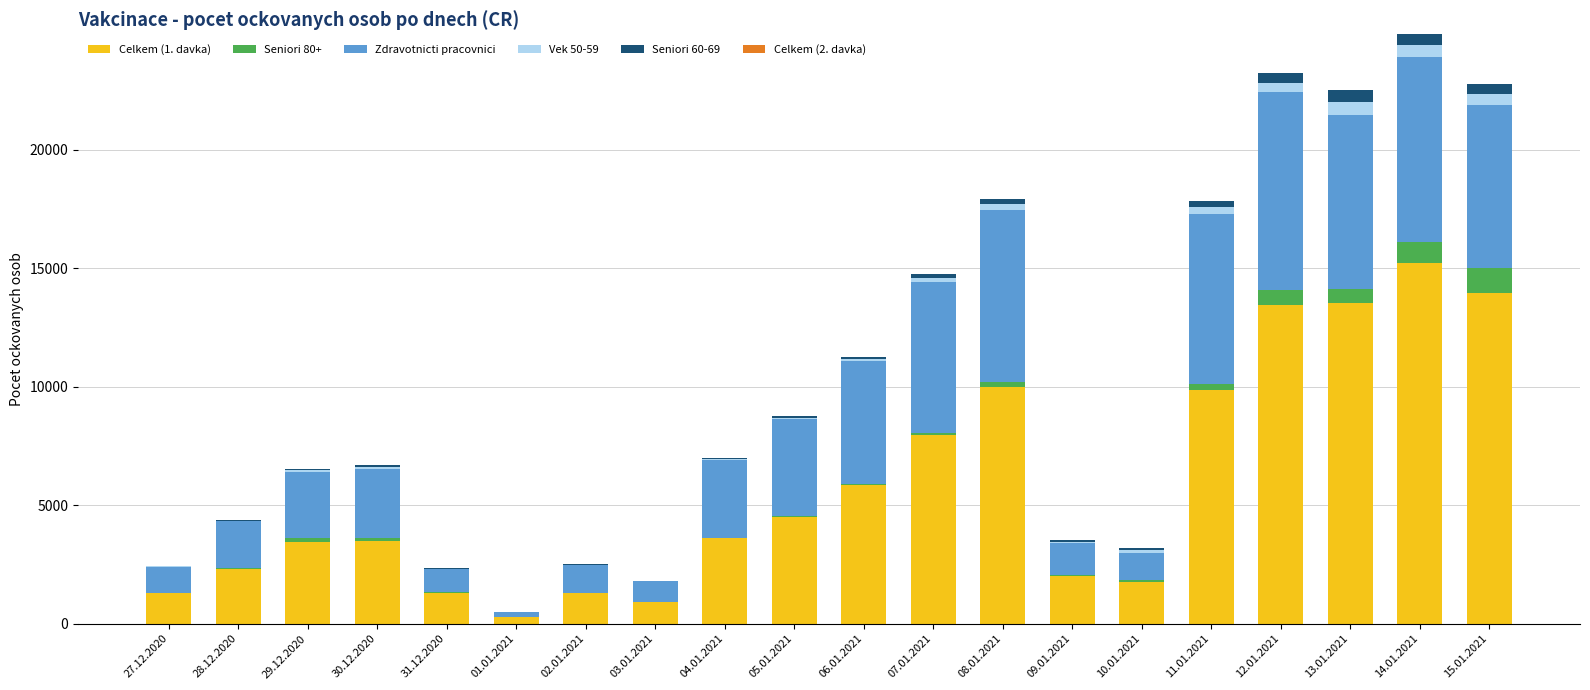

Rank the series at 04.01.2021 from lowest to highest value.

Celkem (2. davka), Seniori 80+, Seniori 60-69, Vek 50-59, Zdravotnicti pracovnici, Celkem (1. davka)